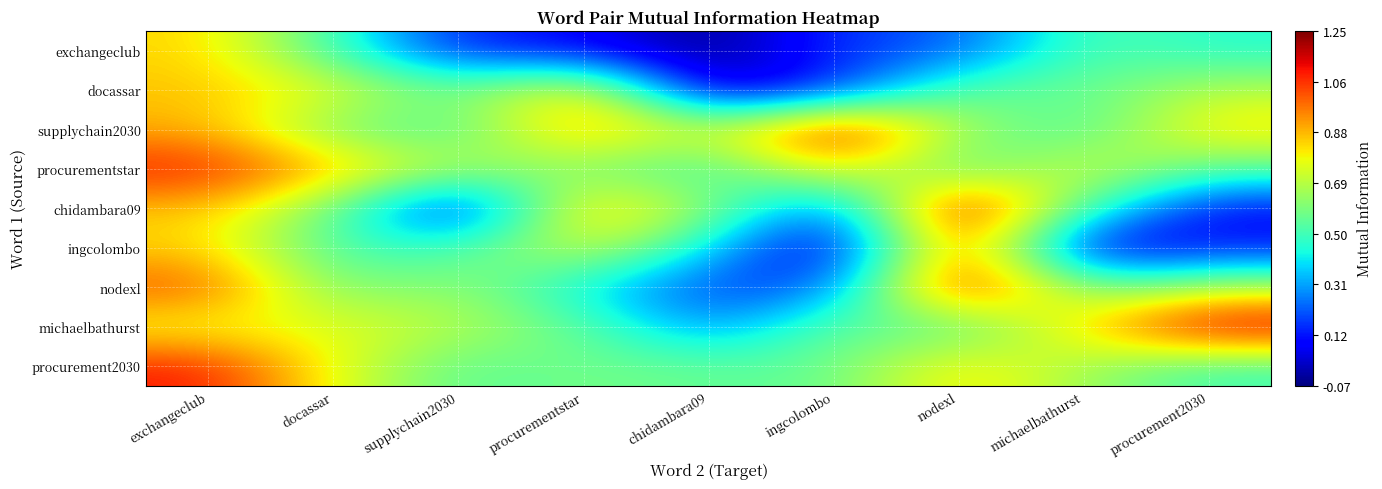

What is the difference between the highest and lowest values at supplychain2030?

0.7